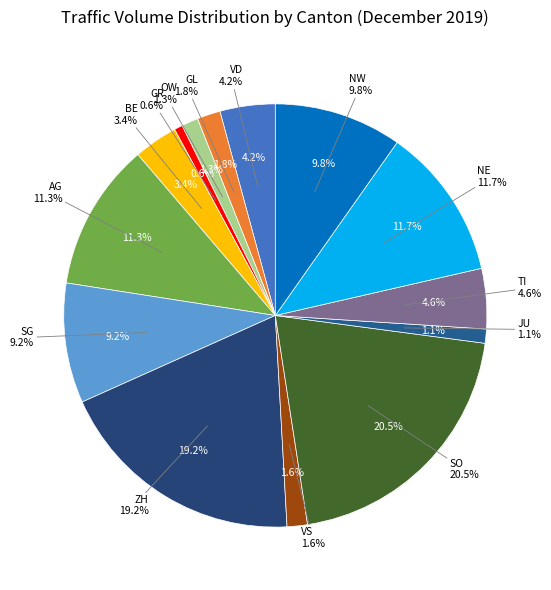

Rank the categories by value from lowest to highest.

GR, JU, OW, VS, GL, BE, VD, TI, SG, NW, AG, NE, ZH, SO